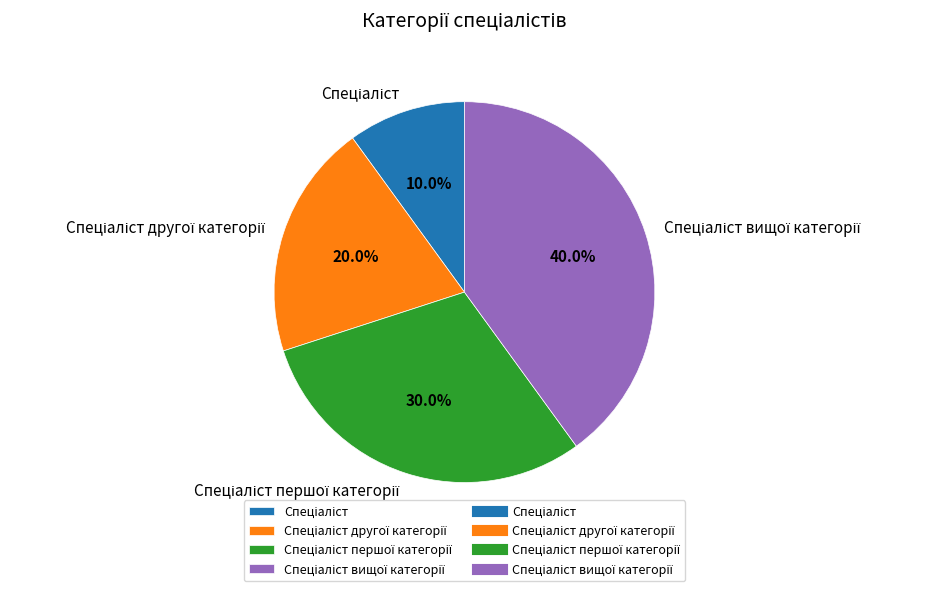

Is there a majority slice in this chart?

No